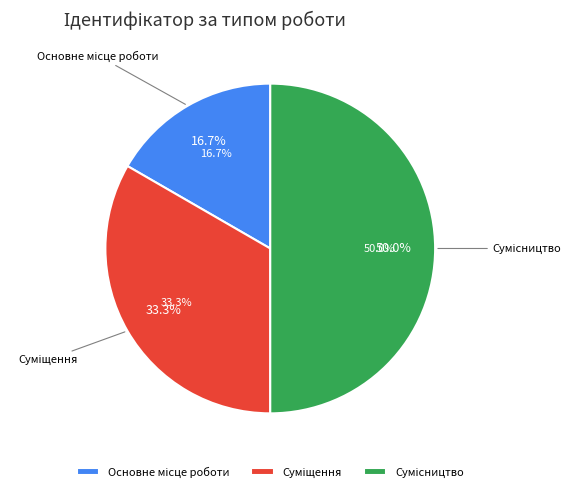

Which has a higher value, Сумісництво or Суміщення?

Сумісництво